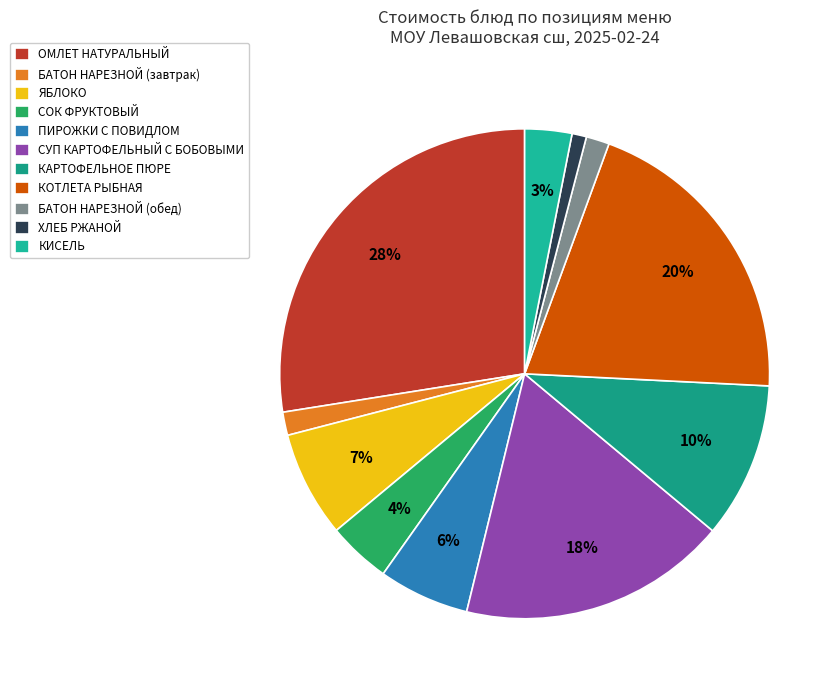

Rank the categories by value from highest to lowest.

ОМЛЕТ НАТУРАЛЬНЫЙ, КОТЛЕТА РЫБНАЯ, СУП КАРТОФЕЛЬНЫЙ С БОБОВЫМИ, КАРТОФЕЛЬНОЕ ПЮРЕ, ЯБЛОКО, ПИРОЖКИ С ПОВИДЛОМ, СОК ФРУКТОВЫЙ, КИСЕЛЬ, БАТОН НАРЕЗНОЙ (завтрак), БАТОН НАРЕЗНОЙ (обед), ХЛЕБ РЖАНОЙ